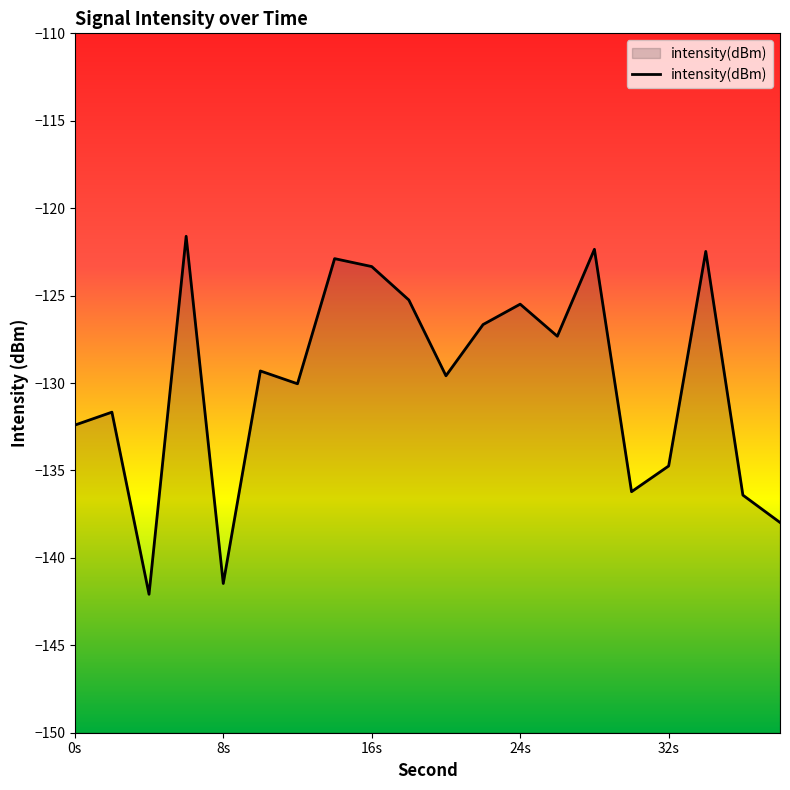

How many data points are above -129?

9